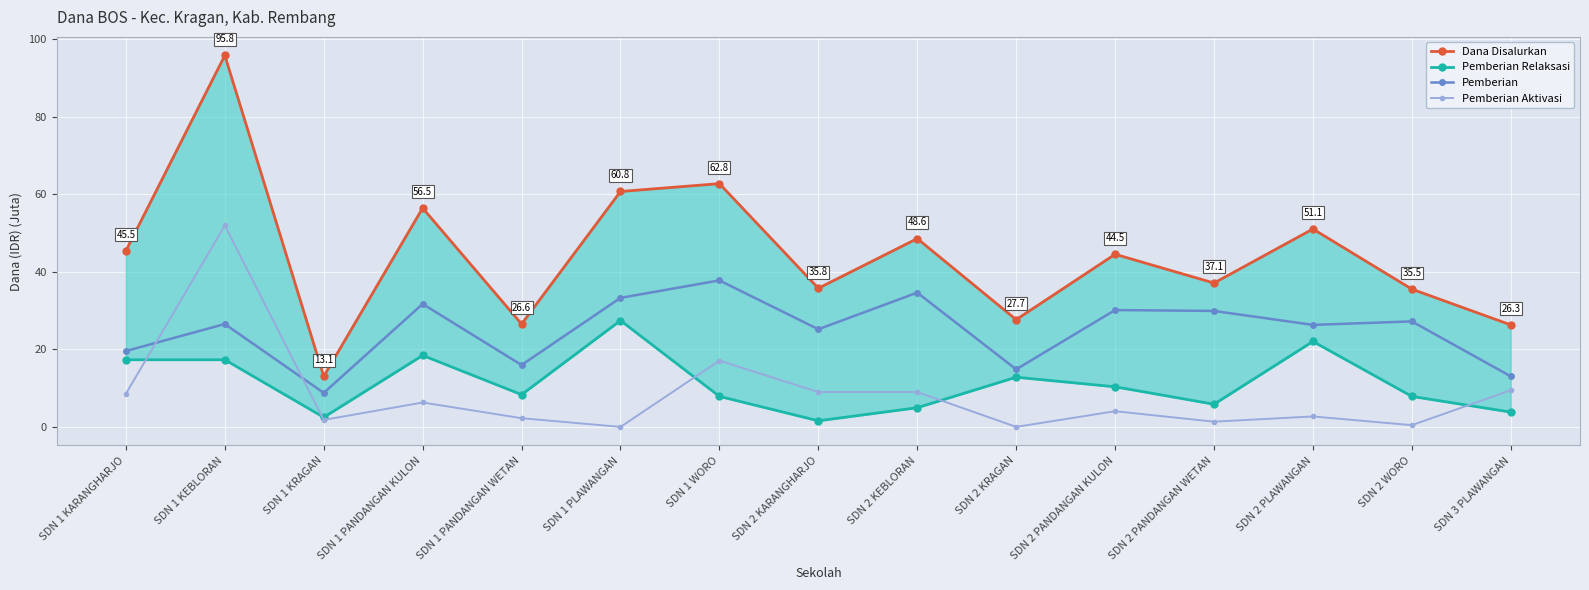

Which label corresponds to the largest value in the chart?

SDN 1 KEBLORAN